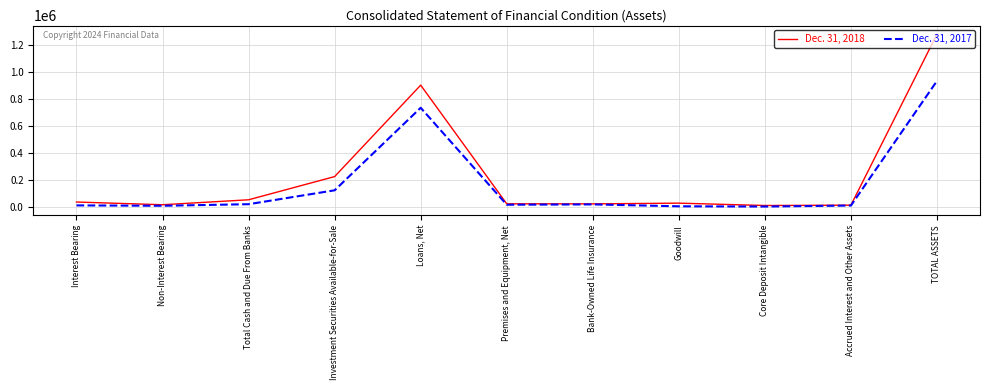

What is the greatest value displayed?

1281301